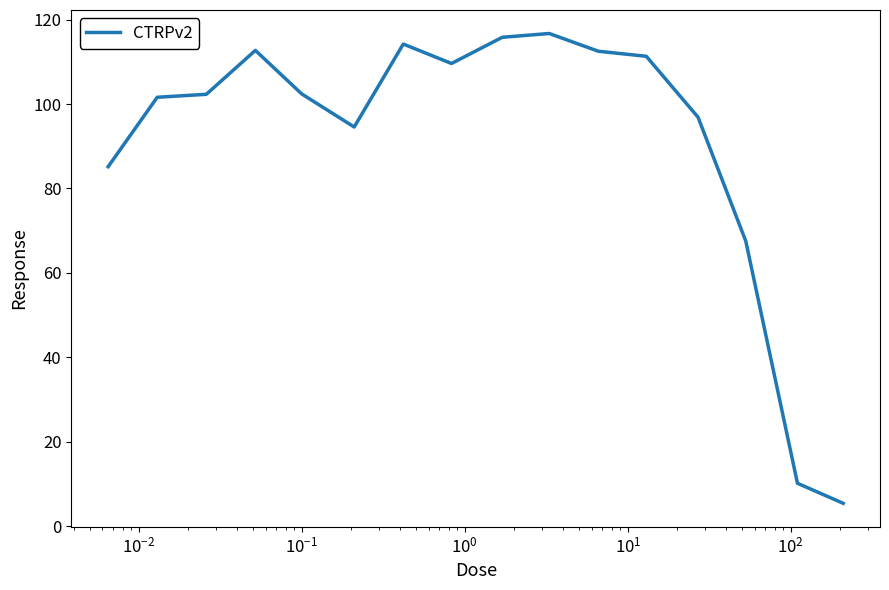

What is the difference between the second highest and minimum values?

110.3